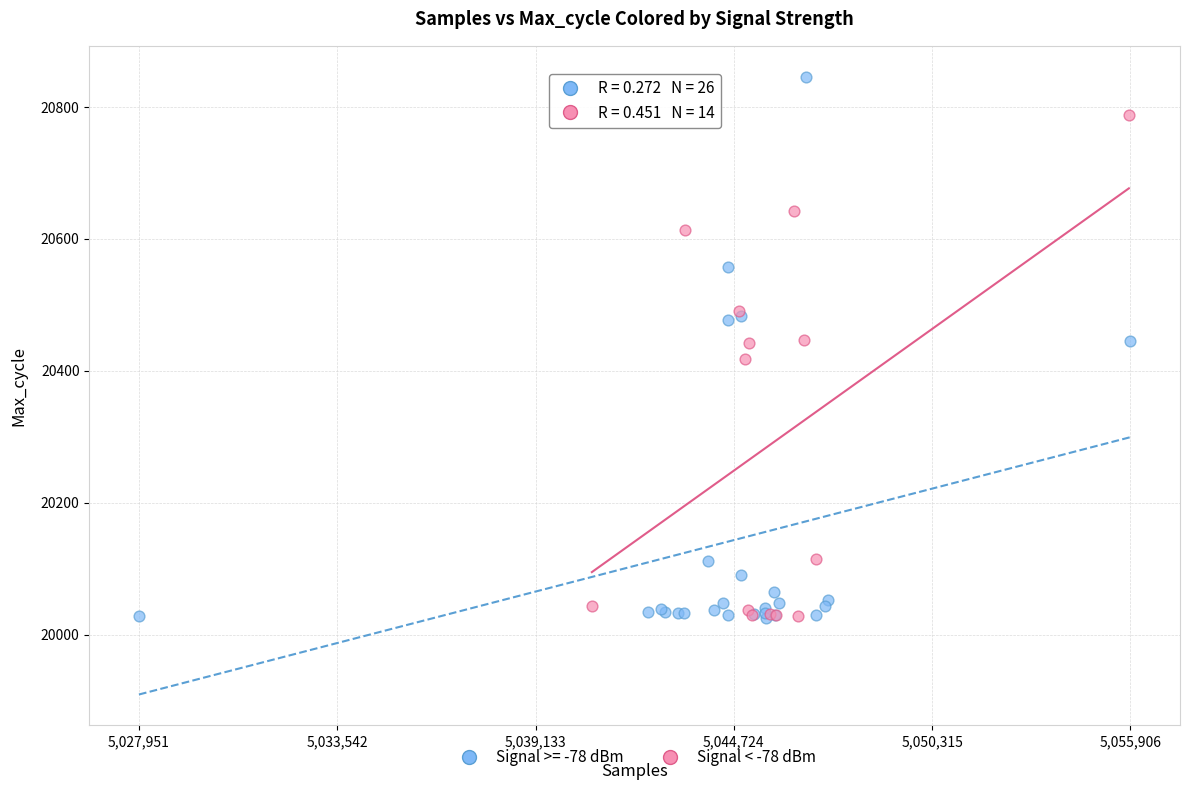

Which series has the largest Y range (max minus min)?

Signal >= -78 dBm